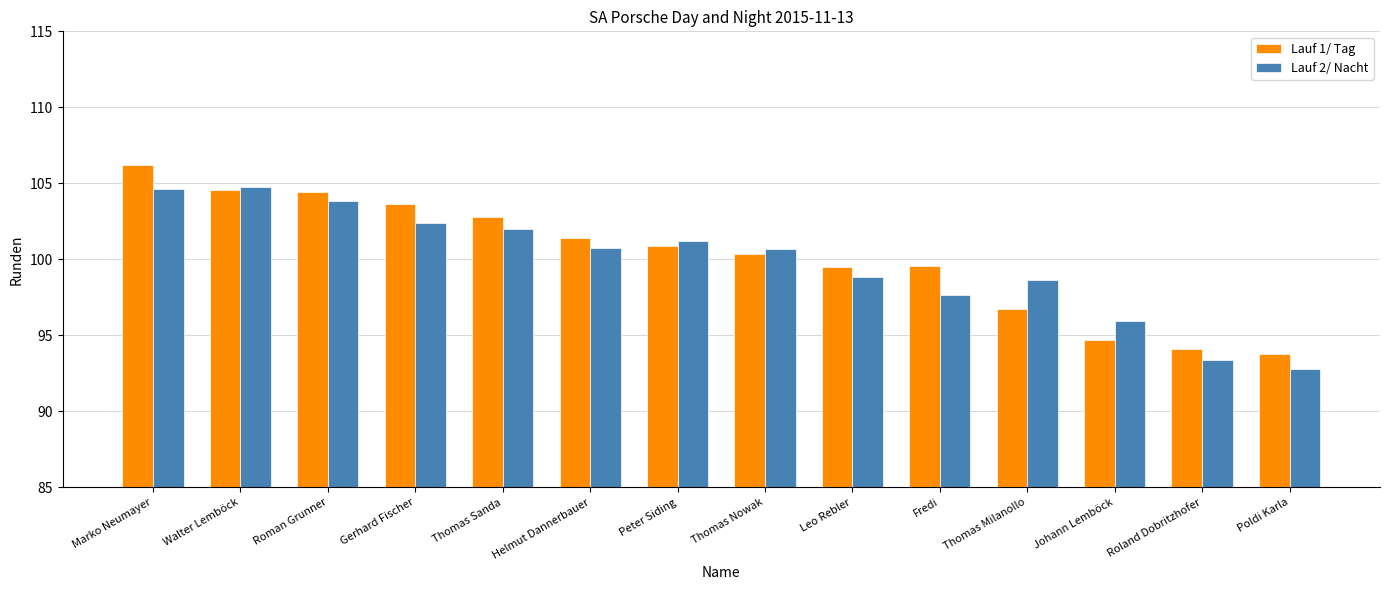

At which label does Lauf 1/ Tag reach its peak?

Marko Neumayer